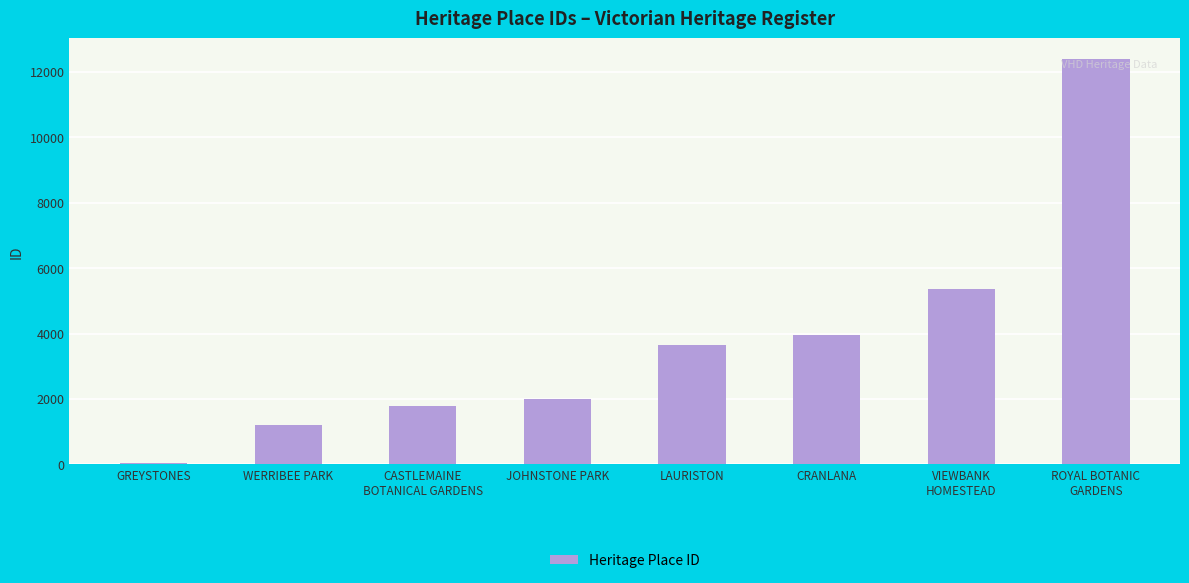

What position from the right is VIEWBANK
HOMESTEAD?

2